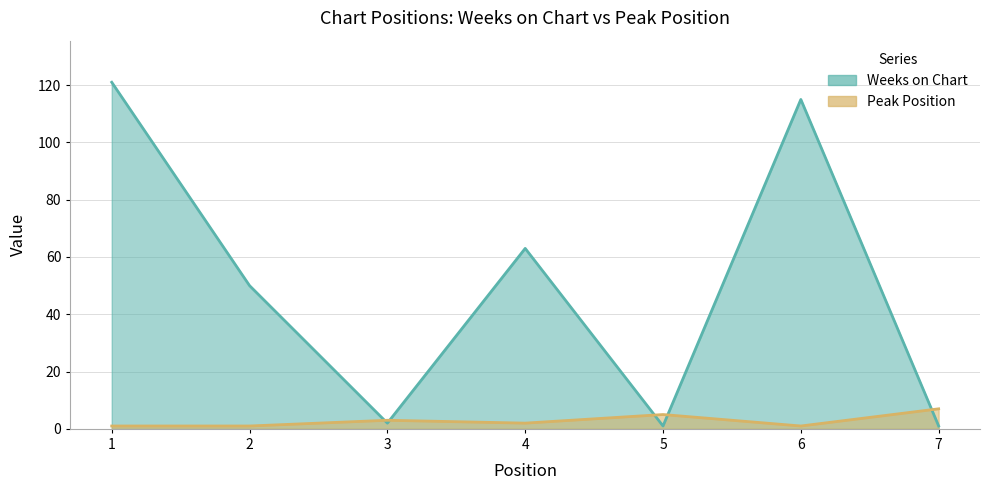

List the labels in order of Peak Position value, largest first.

7, 5, 3, 4, 1, 2, 6